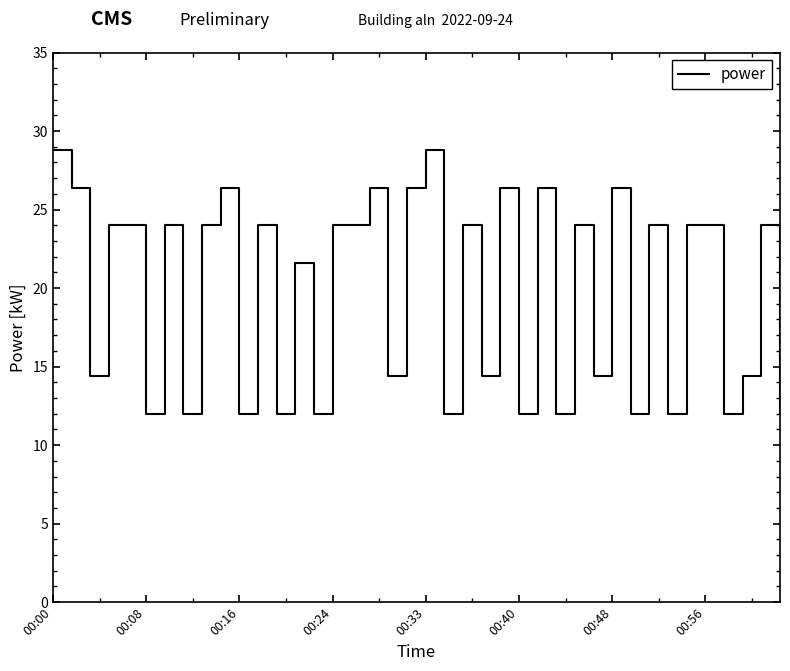

How many lines are shown in the chart?

1